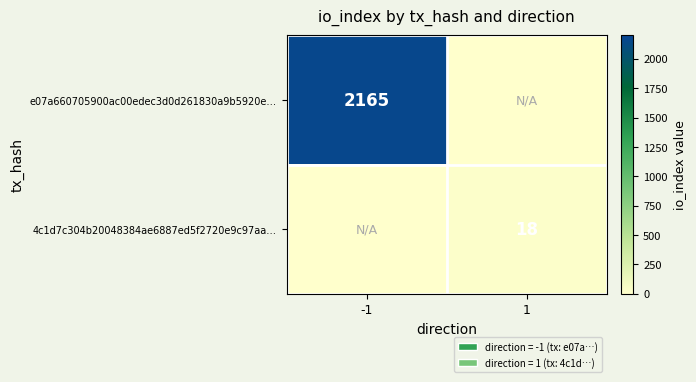

Is it true that 4c1d7c304b20048384ae6887ed5f2720e9c97aa… equals 18 at 1?

True